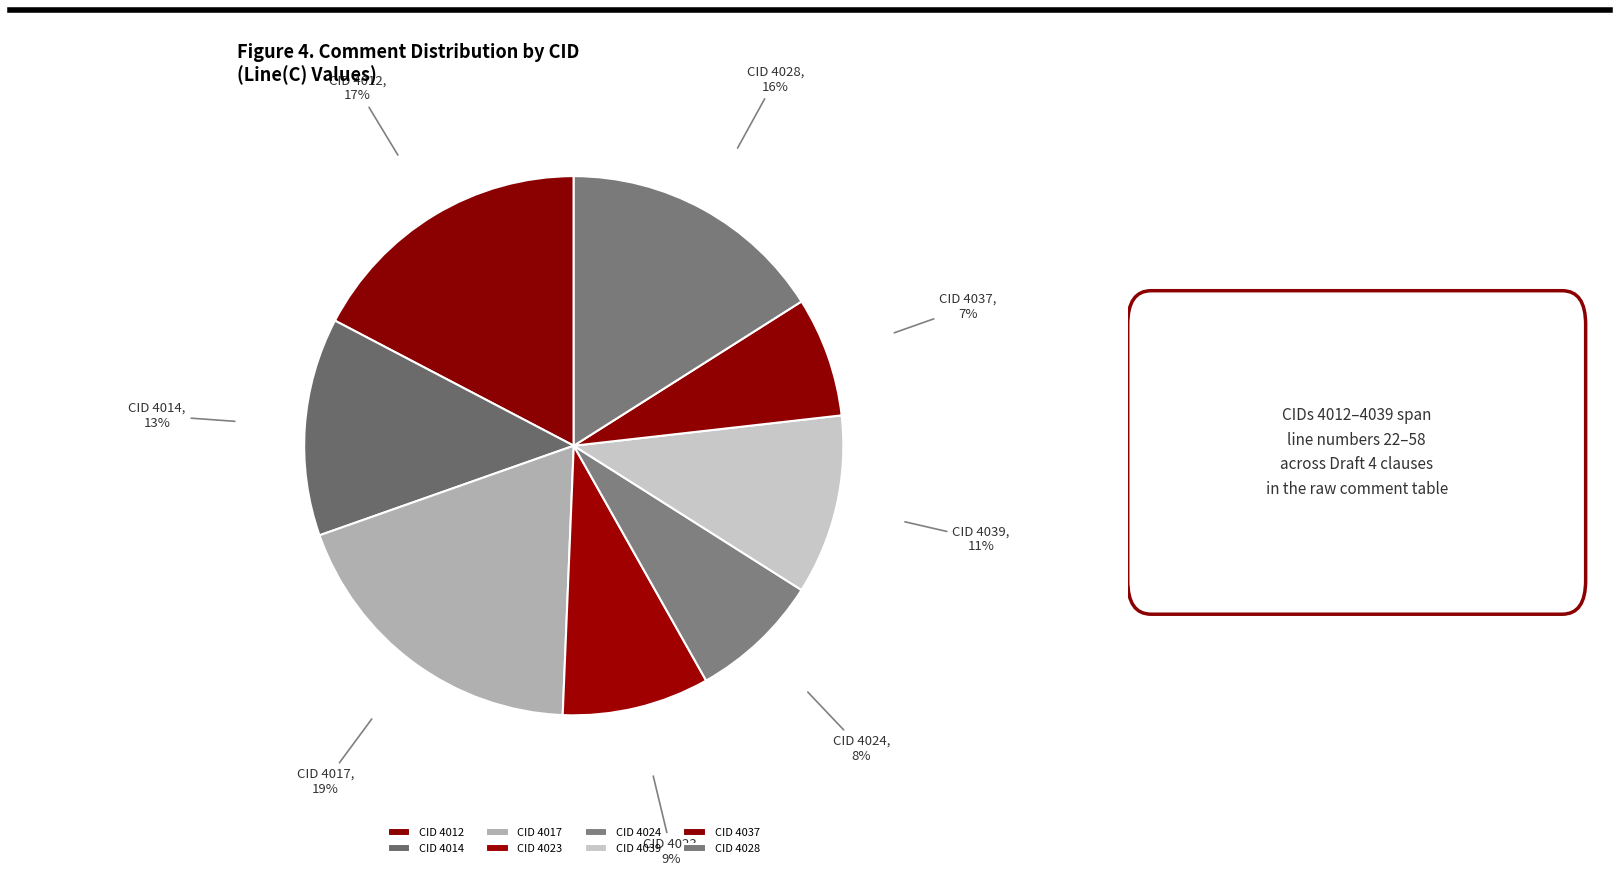

To the nearest percent, what is the difference between the largest and smallest slice percentages?

12%